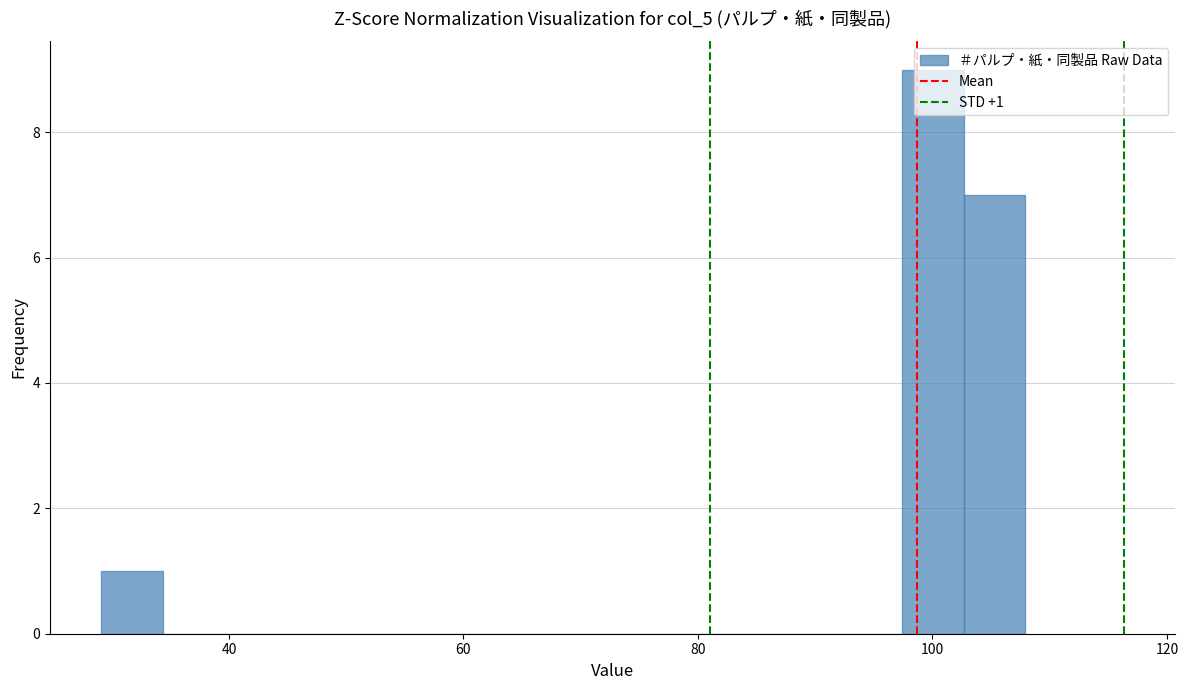

Around what value on the x-axis is the tallest bar? Give the approximate position of its centre, as read against the axis.

100